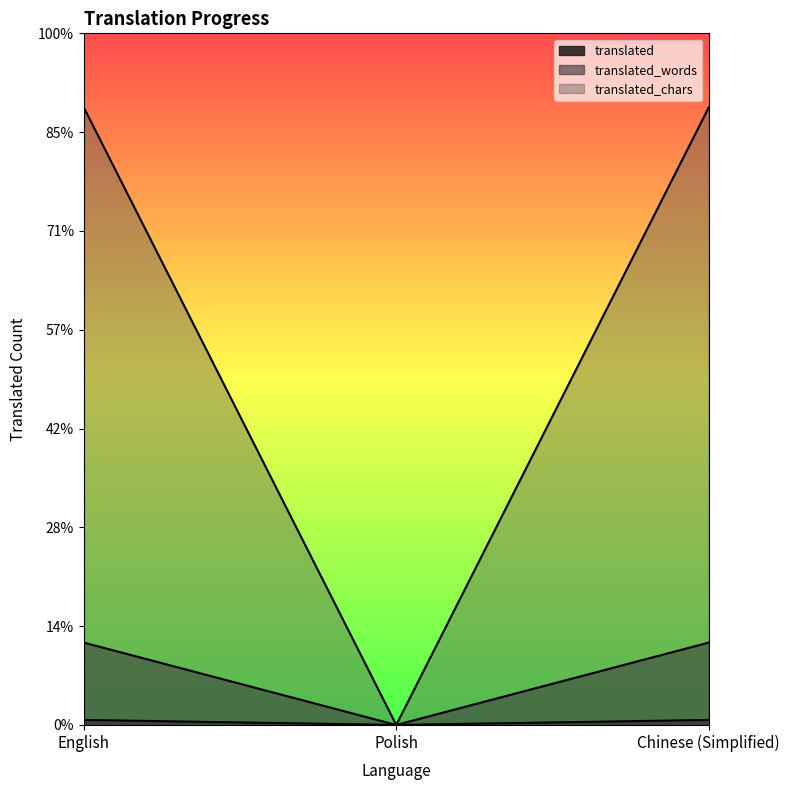

What is the label of the 1st point from the right?

Chinese (Simplified)